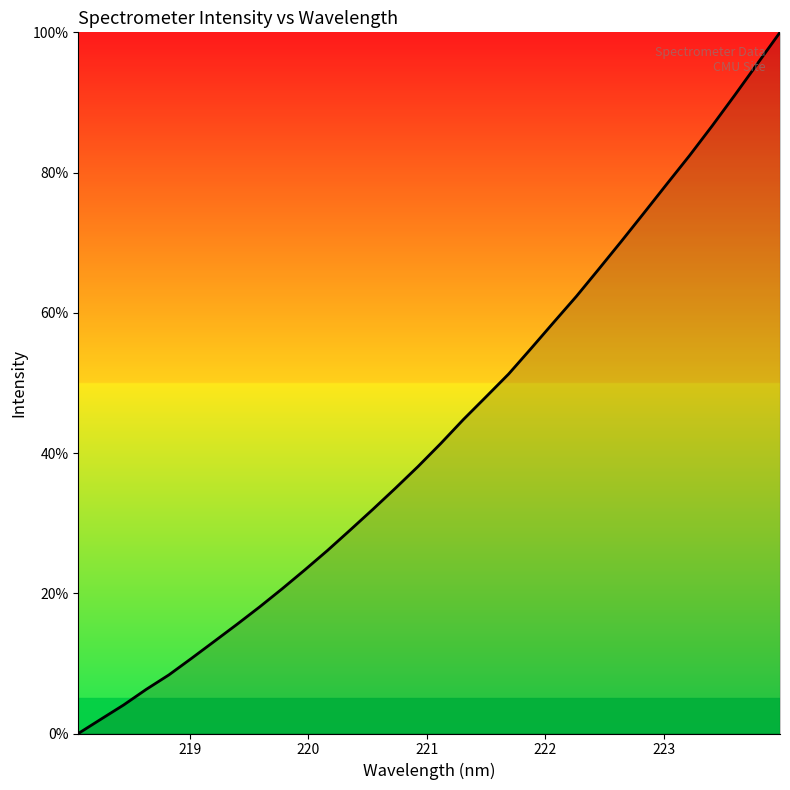

What is the greatest value displayed?

100.0